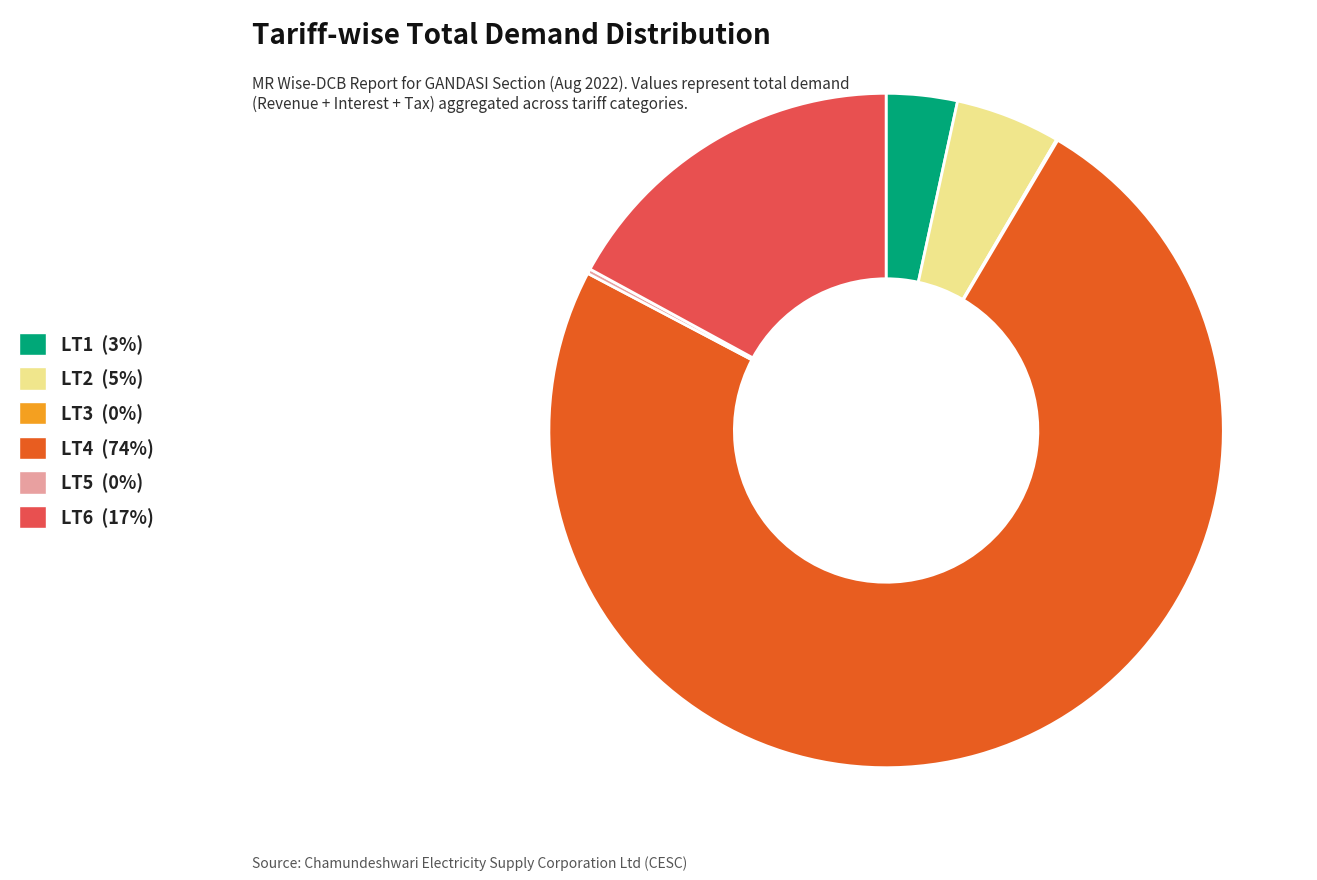

What is the largest slice in the pie chart?

LT4 (74%)